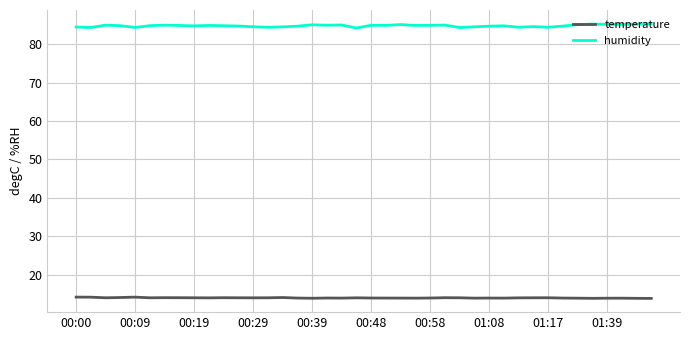

What is the greatest value displayed?

85.3